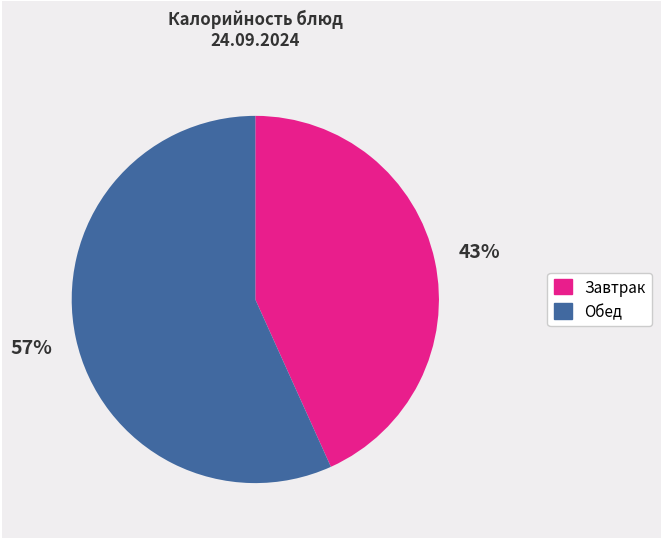

To the nearest percent, what is the difference between the largest and smallest slice percentages?

14%